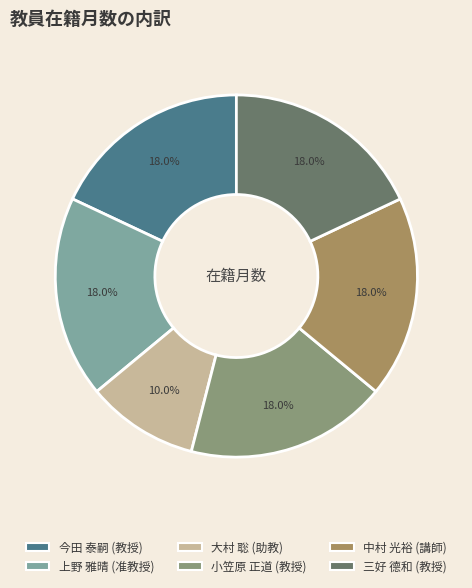

To the nearest percent, what is the average slice percentage?

17%